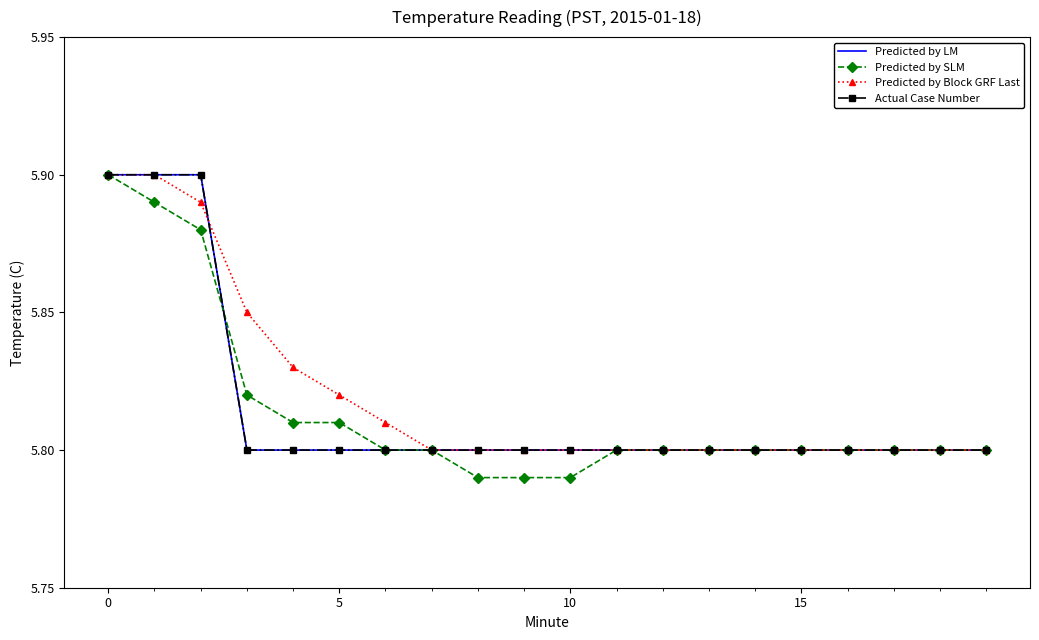

What is the label of the 17th point from the left?

16